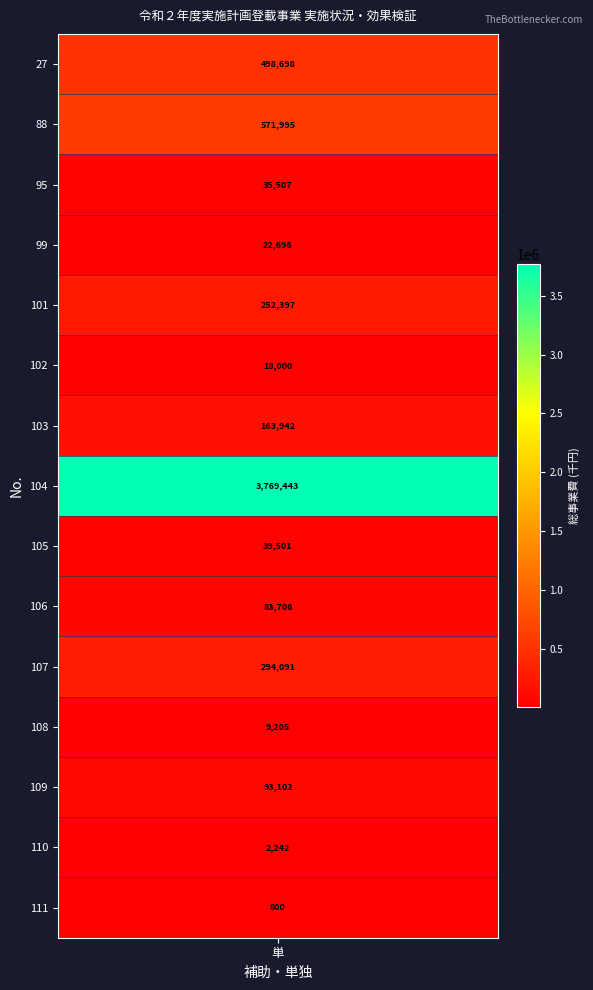

Reading left to right, transcribe all the data shown in this chart.

values=498698	1=571995	2=35507	3=22696	4=252397	5=18000	6=163942	7=3769443	8=39501	9=83706	10=294091	11=9205	12=93102	13=2242	14=800